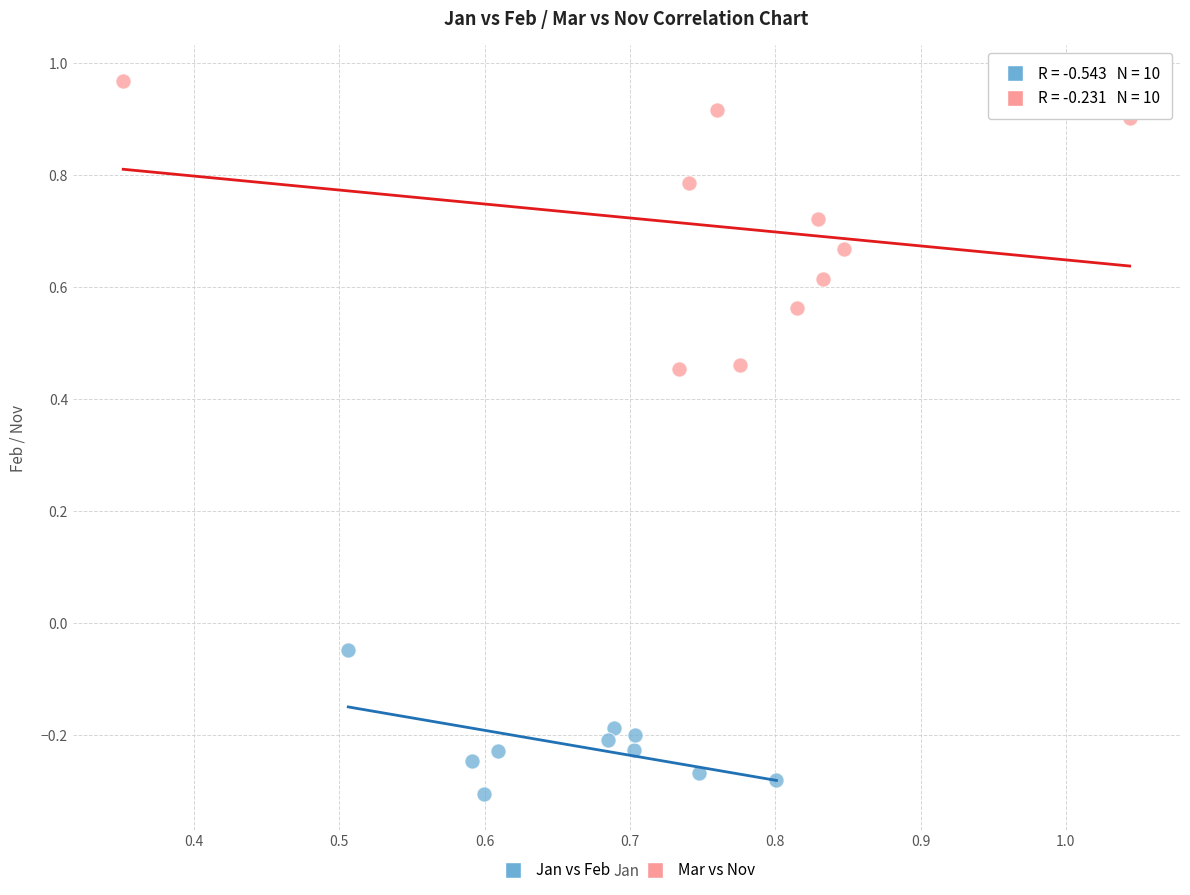

Which series contains the highest Y value?

Mar vs Nov